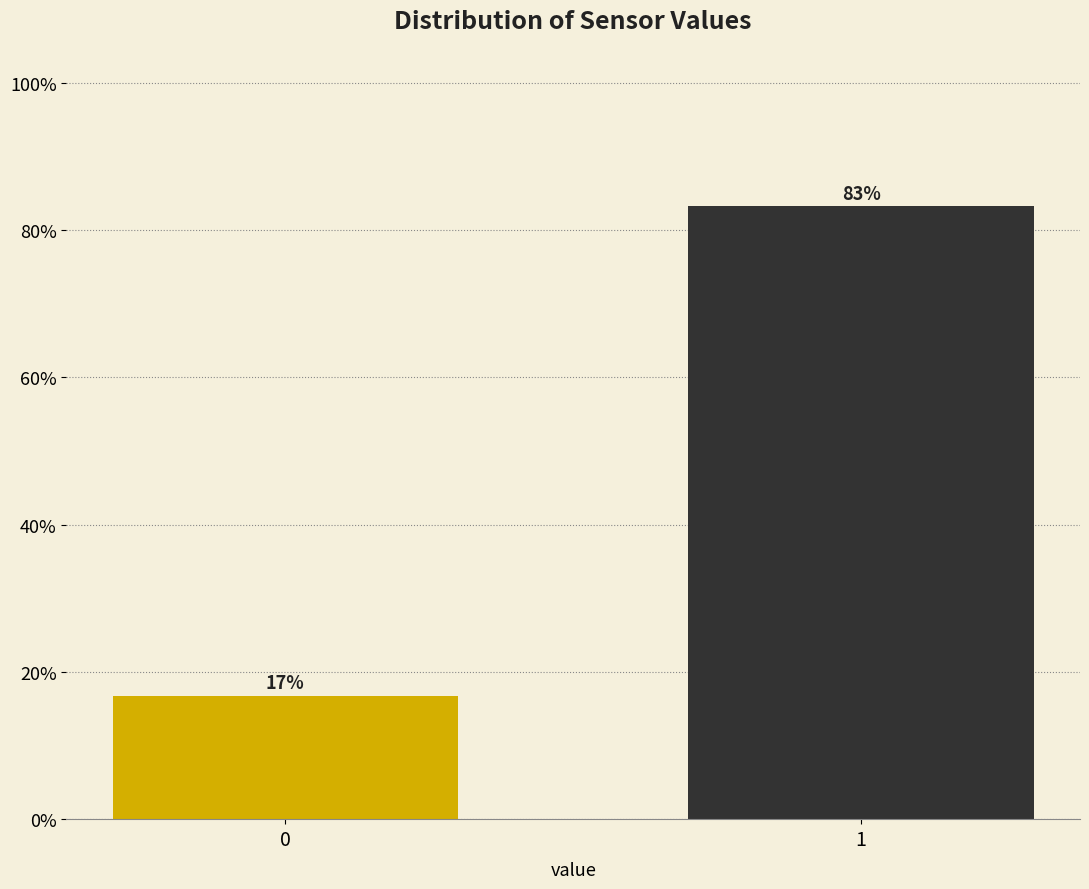

What is the value of the 2nd bar from the left?

83.3